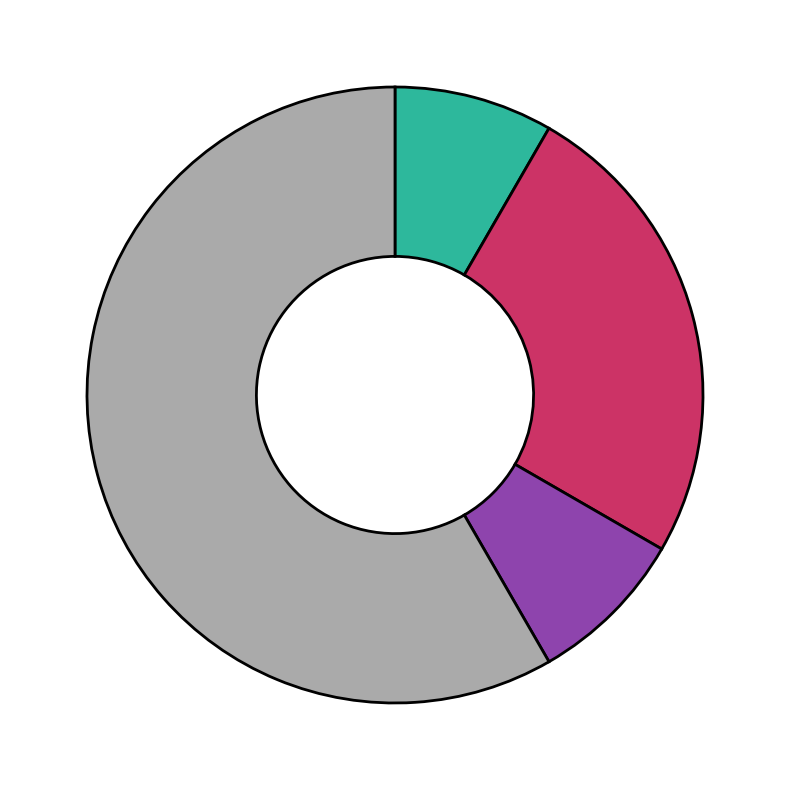

Count the number of slices in the pie.

4